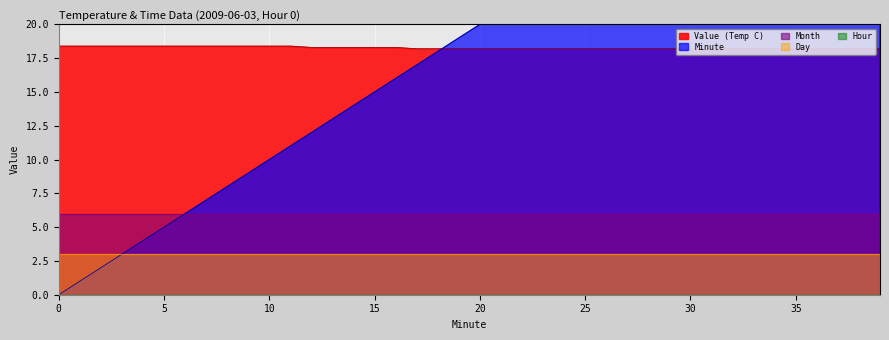

What is the sum of all Month values?

240.0